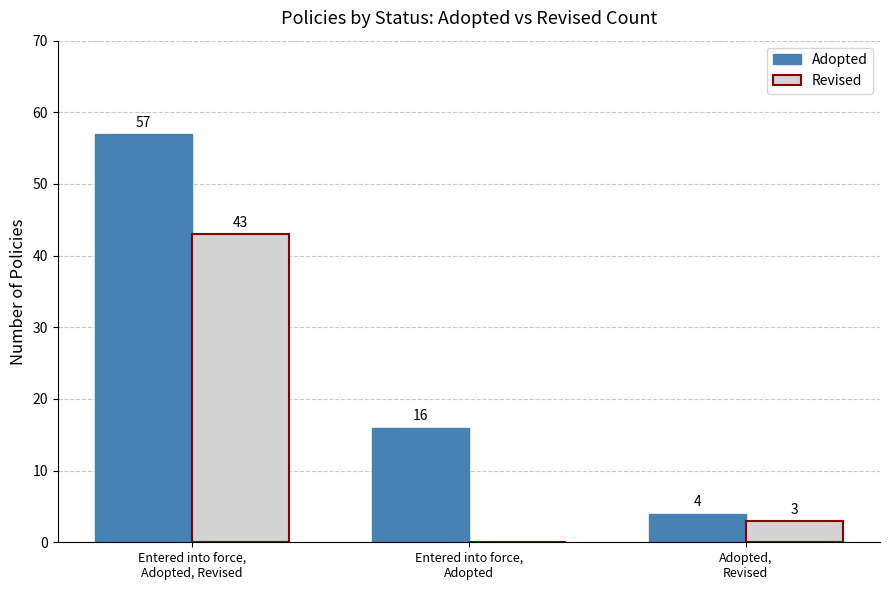

How many groups of bars are there?

3